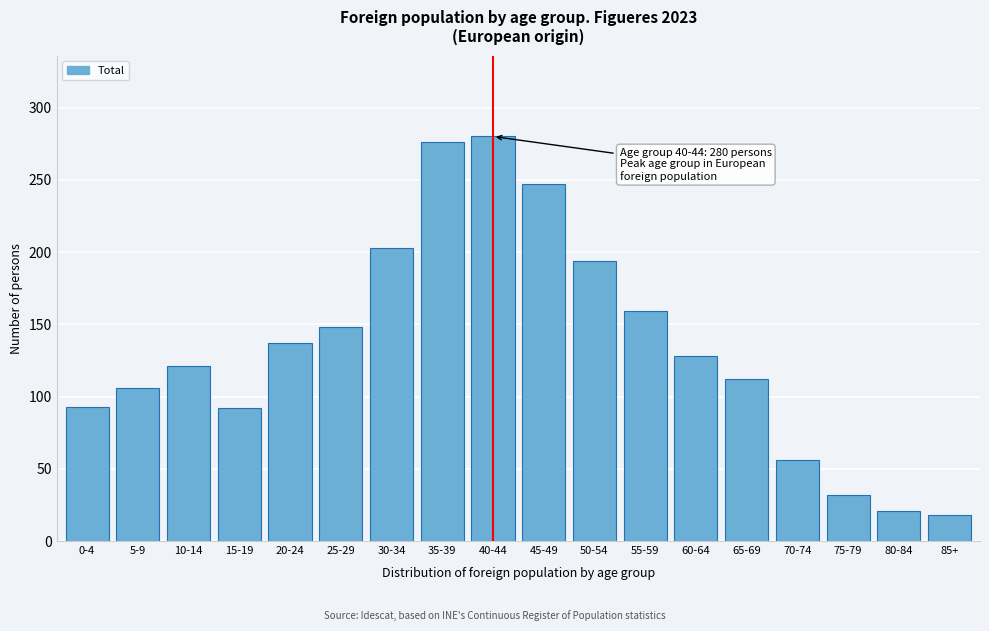

The value at 80-84 is 21. True or false?

True